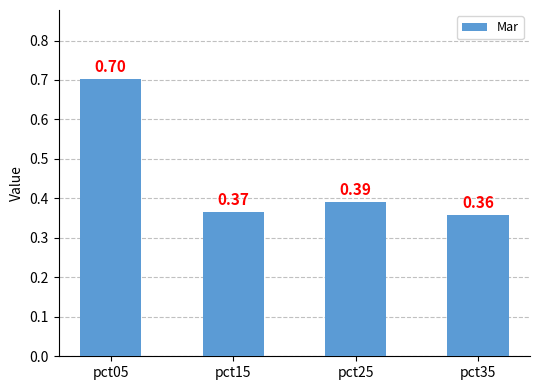

How many values are between 0 and 1?

4